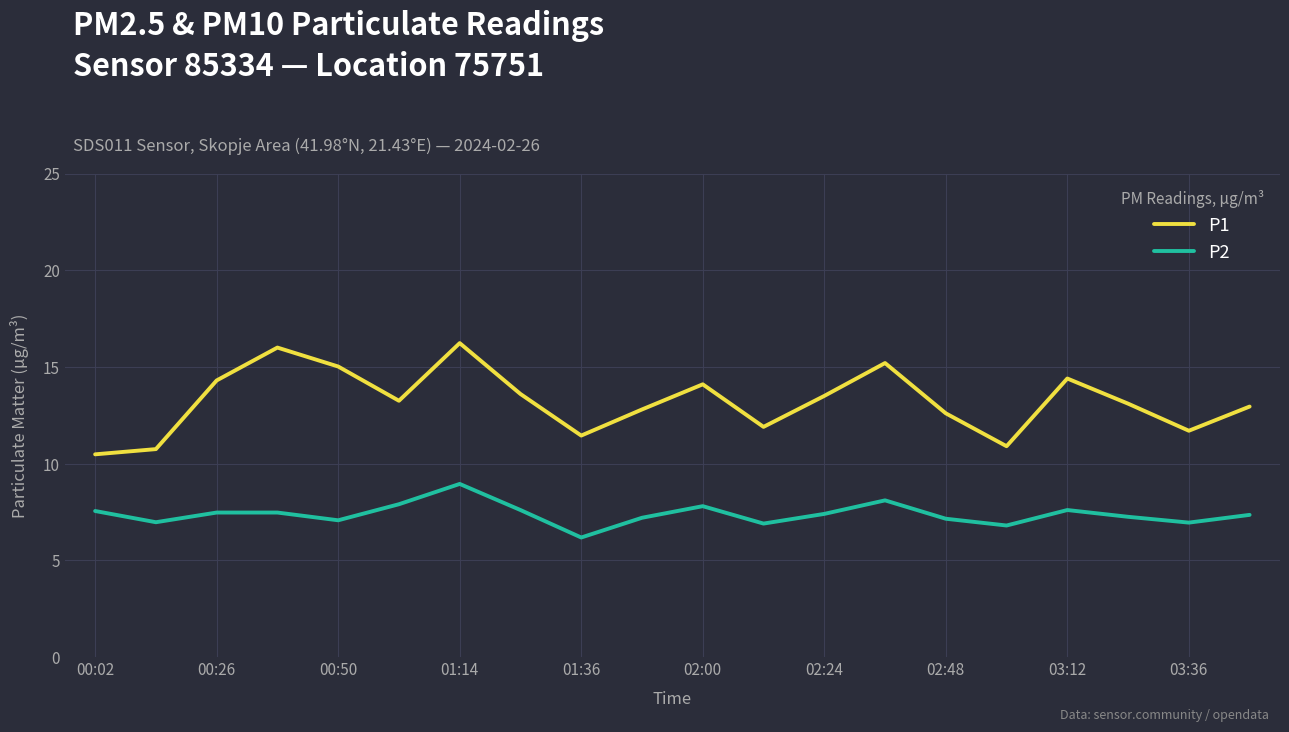

True or false: P1 has more than 1 points higher than both neighbors.

True